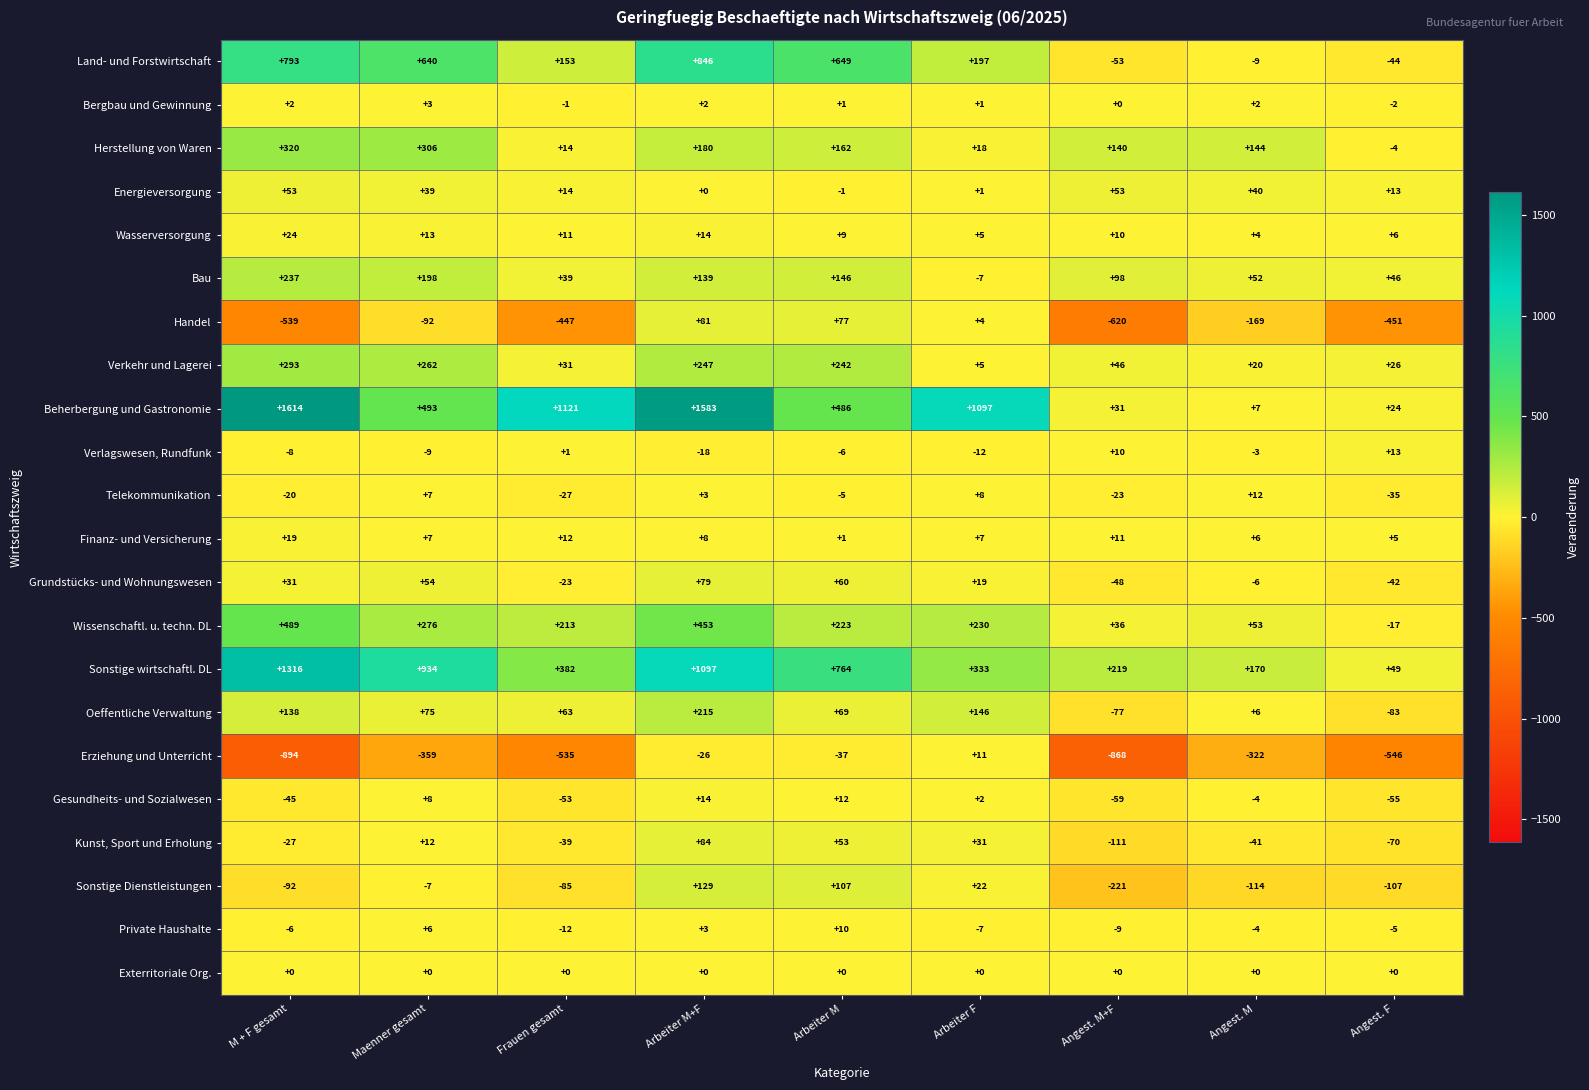

Which series has the largest total across all categories?

Beherbergung und Gastronomie